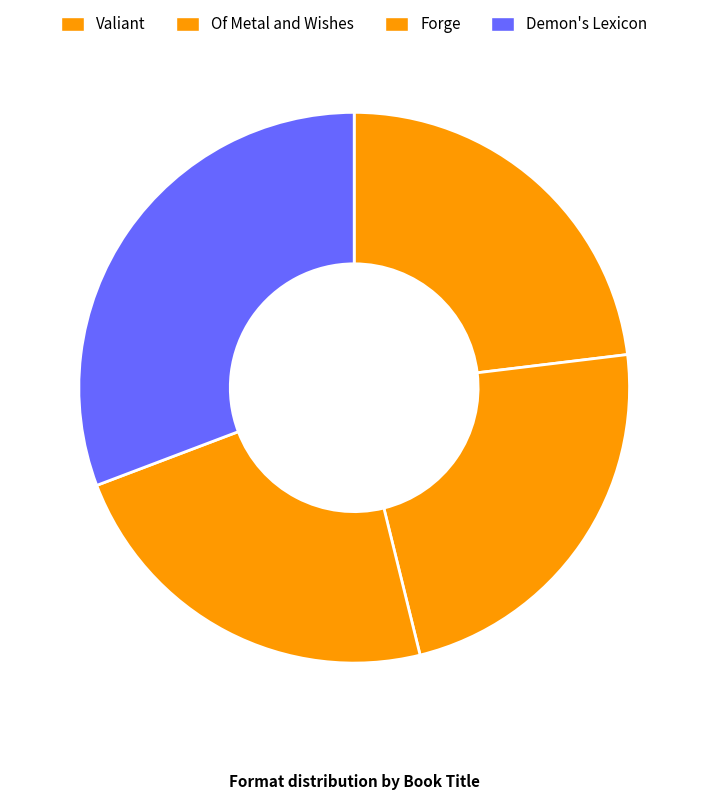

Is there any slice that represents more than half of the pie?

No